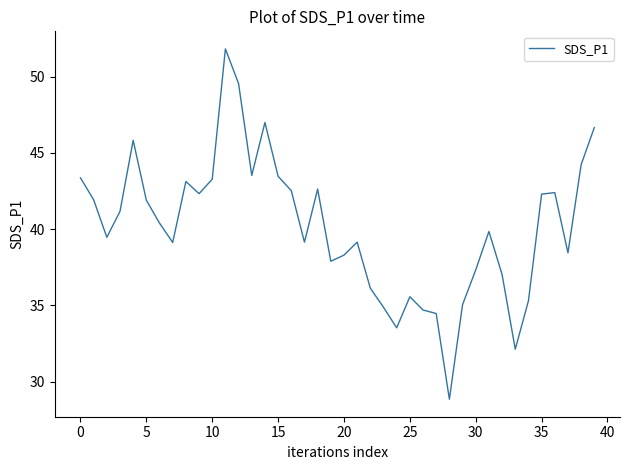

What is the minimum value shown in the chart?

28.9